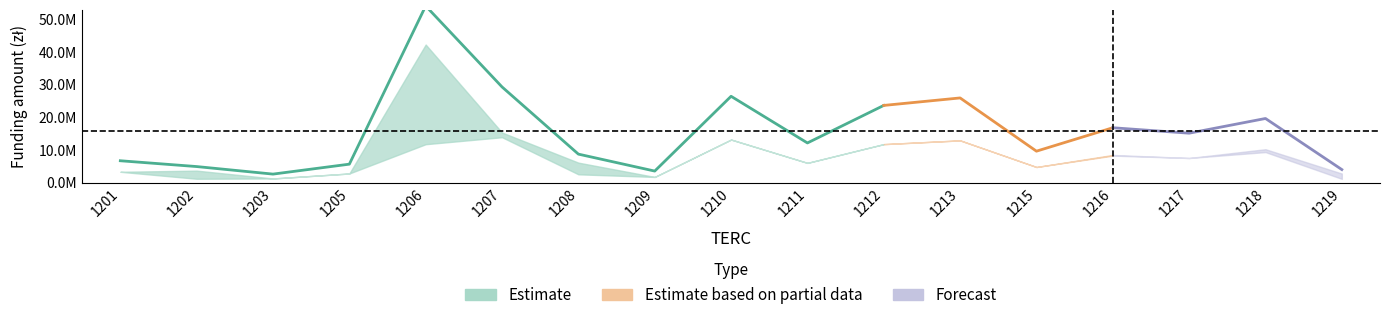

What is the value of the Ogółem wartość projektu (estimate_center) point at the 7th from the left?

8785817.7